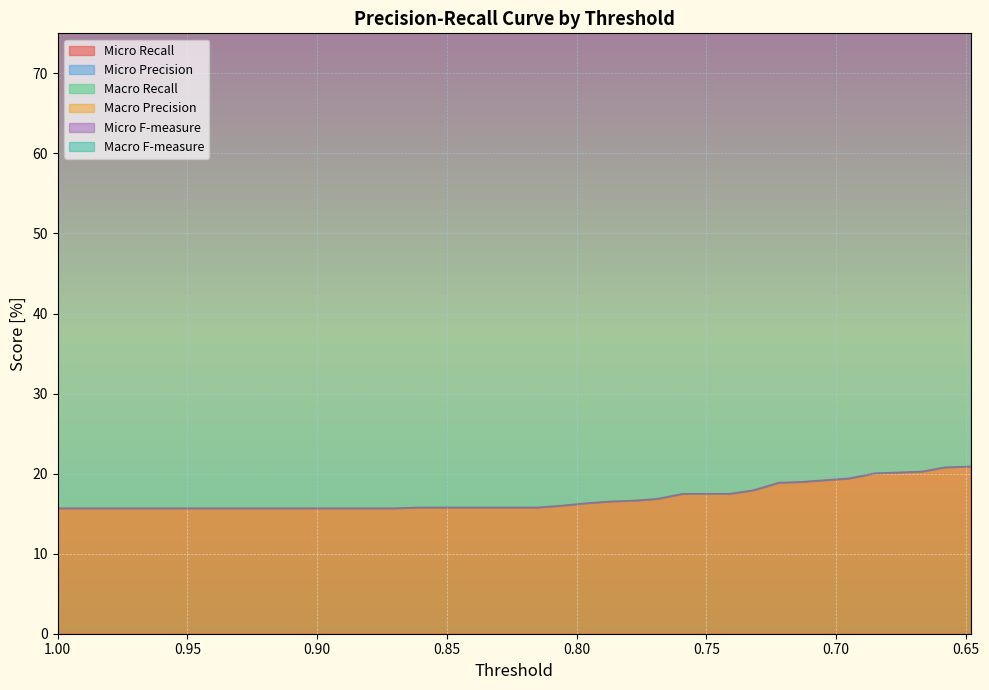

What is the sum of all Macro F-measure values?

6599.6